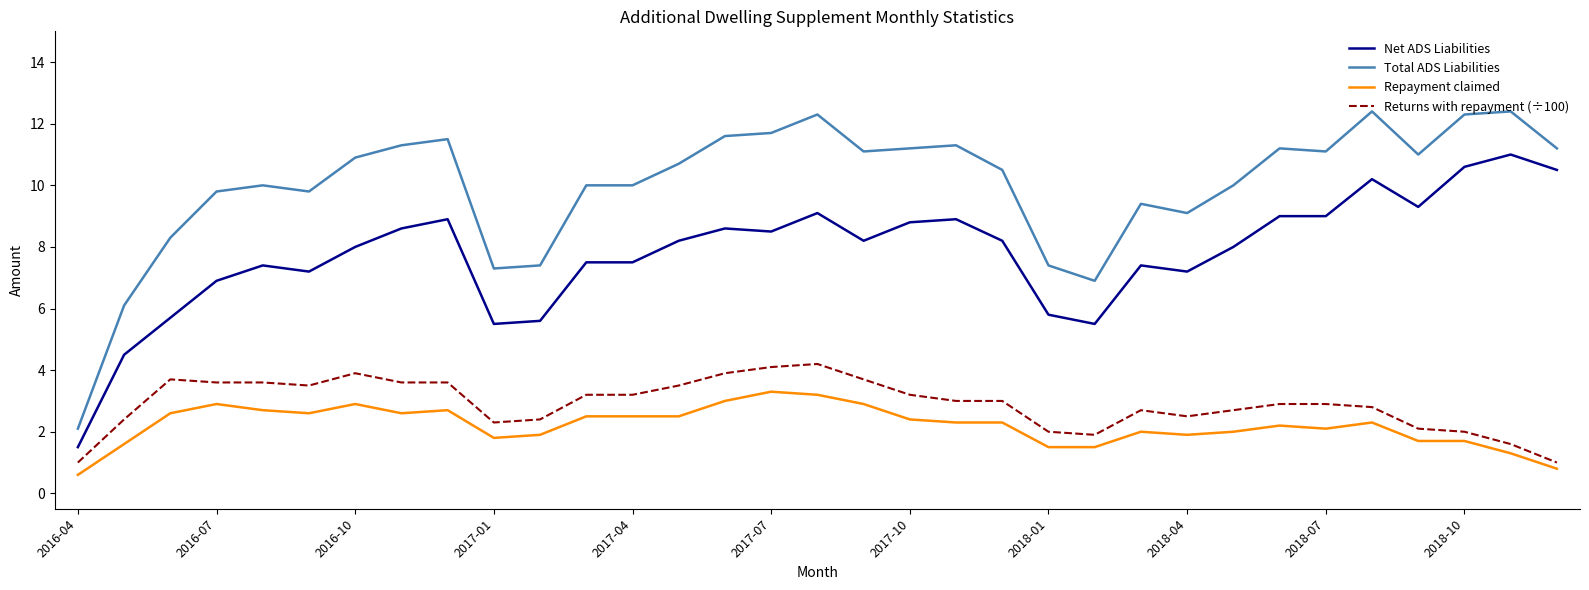

Which series has the largest total across all categories?

Total ADS Liabilities